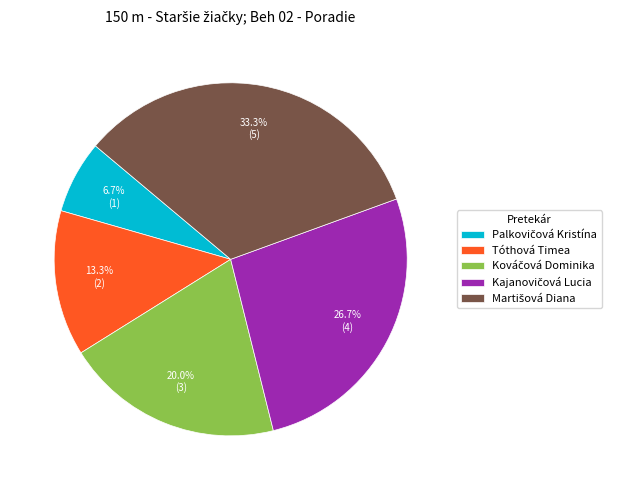

Does any single category account for the majority?

No